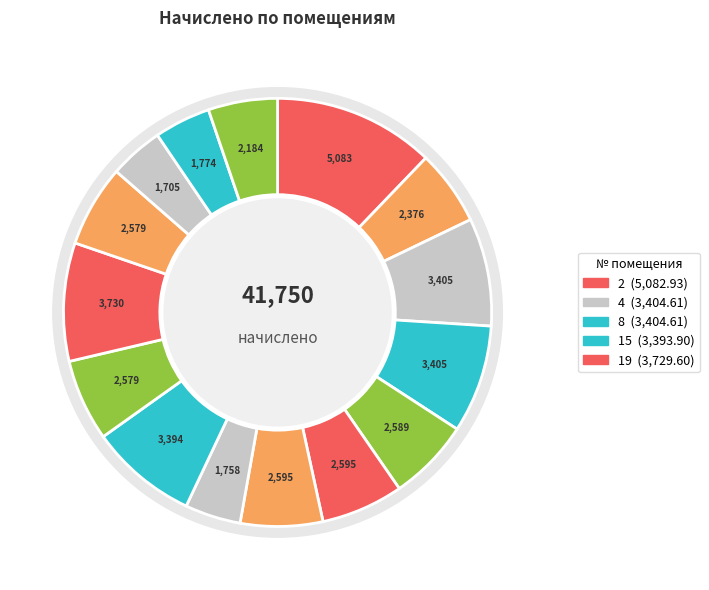

To the nearest percent, what is the difference between the 4 and 12 slice percentages?

2%